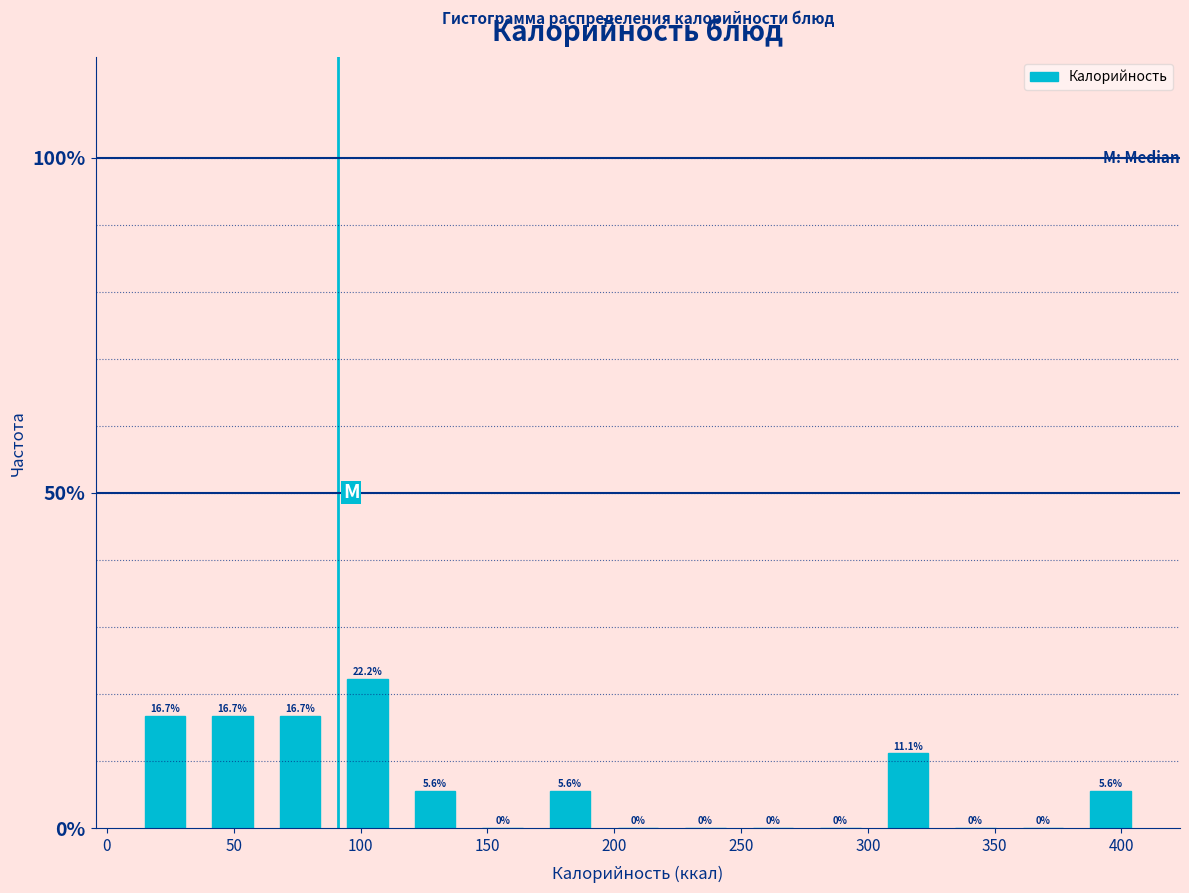

Reading left to right, list every bar in this chart as the range it spans on the x-axis followed by its height. The bar edges are not printed on the chart, so give them approximately, as read against the axis.

10 to 35: 16.7
35 to 65: 16.7
65 to 90: 16.7
90 to 115: 22.2
115 to 145: 5.6
145 to 170: 0.0
170 to 195: 5.6
195 to 225: 0.0
225 to 250: 0.0
250 to 275: 0.0
275 to 300: 0.0
300 to 330: 11.1
330 to 355: 0.0
355 to 380: 0.0
380 to 410: 5.6